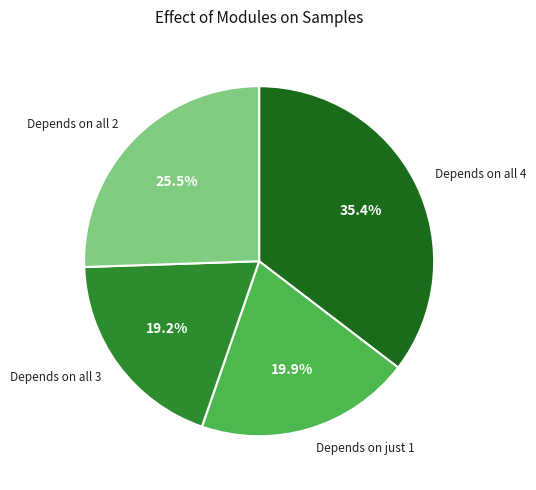

Approximately how many times larger is the value at Depends on all 3 compared to Depends on all 4?

0.5